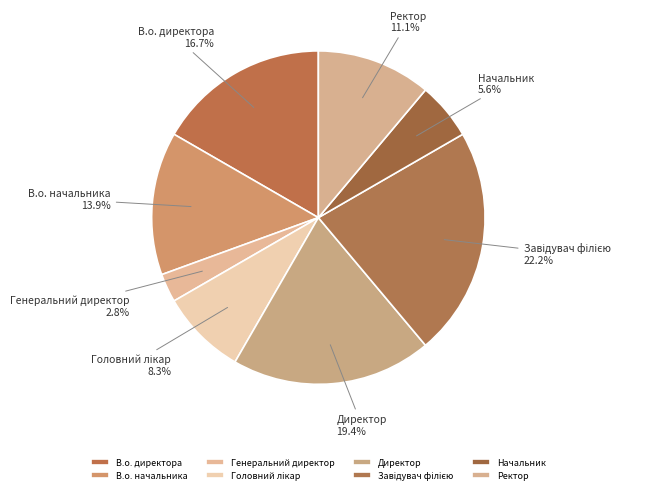

True or false: Ректор accounts for 21% of the total.

False